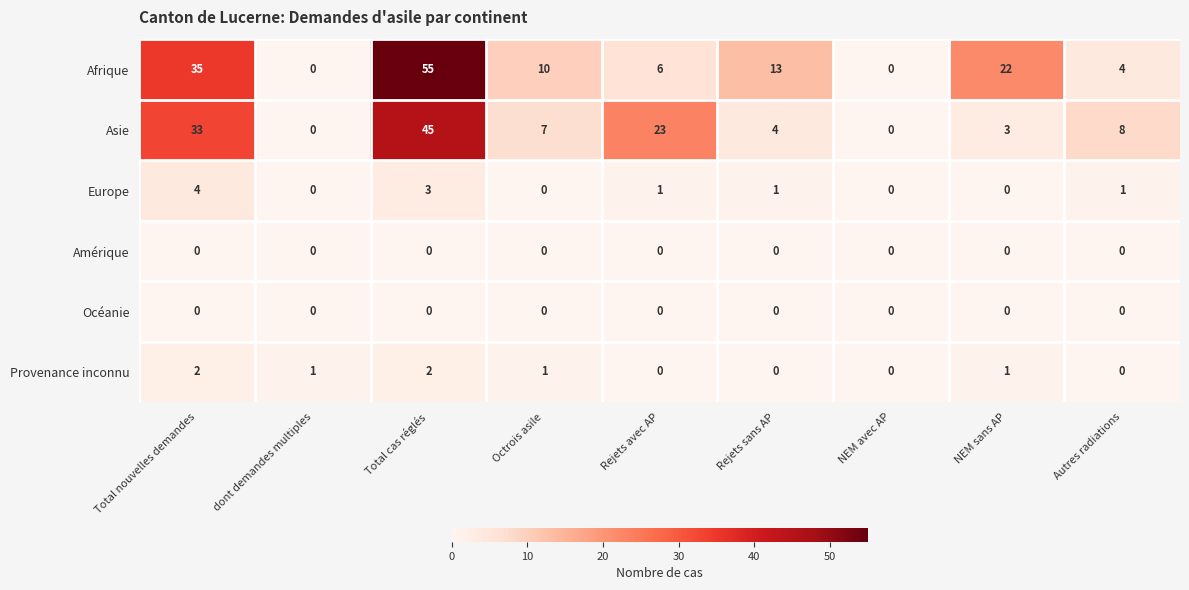

What is the sum of the Asie values at Autres radiations and Total cas réglés?

53